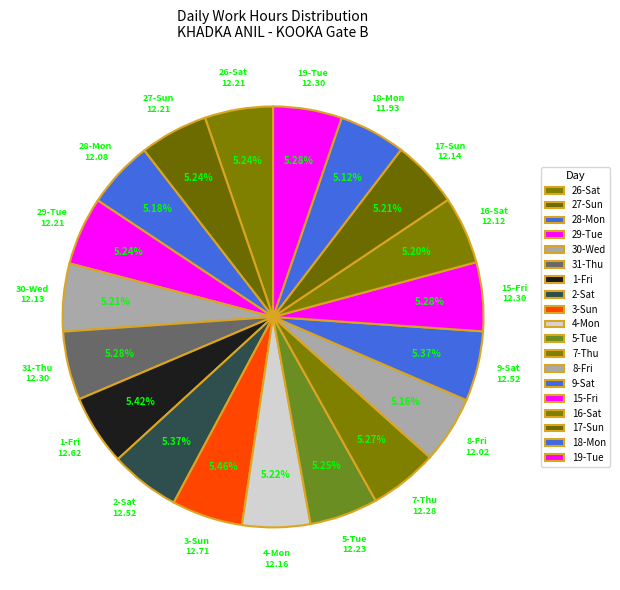

Is there a majority slice in this chart?

No